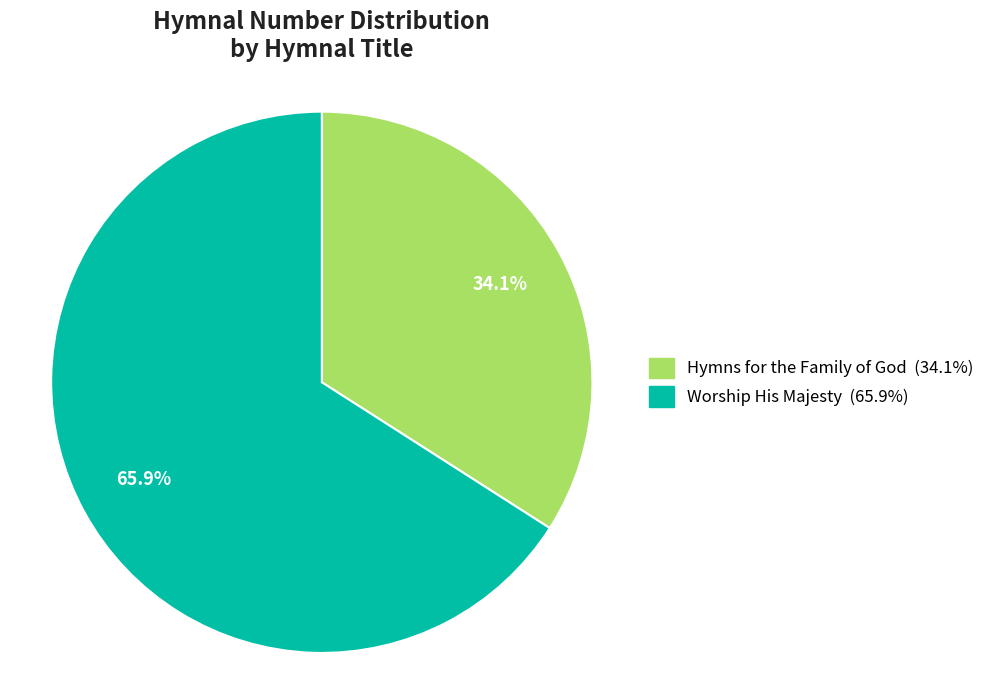

To the nearest percent, what is the average slice percentage?

50%